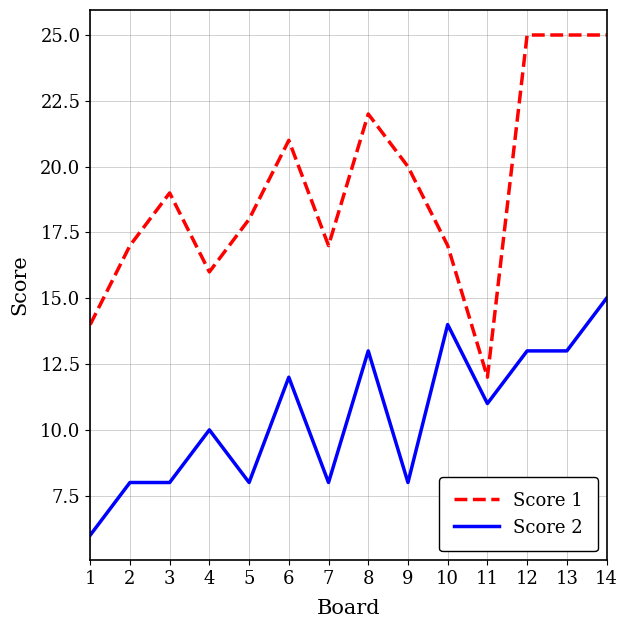

How many lines are shown in the chart?

2